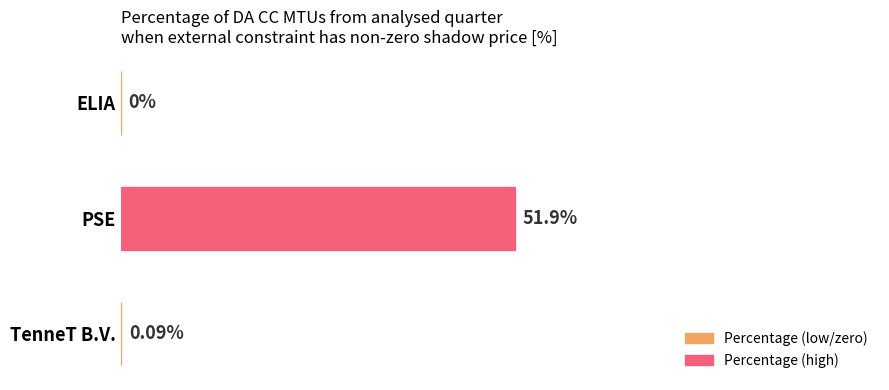

Which has a higher value, ELIA or PSE?

PSE